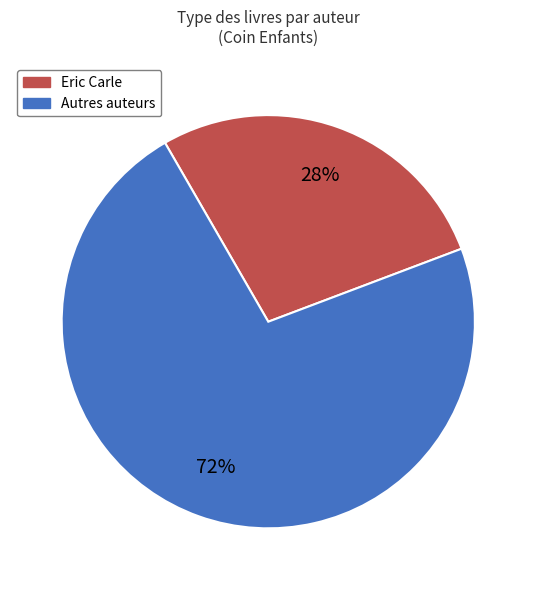

Is there any slice that represents more than half of the pie?

Yes